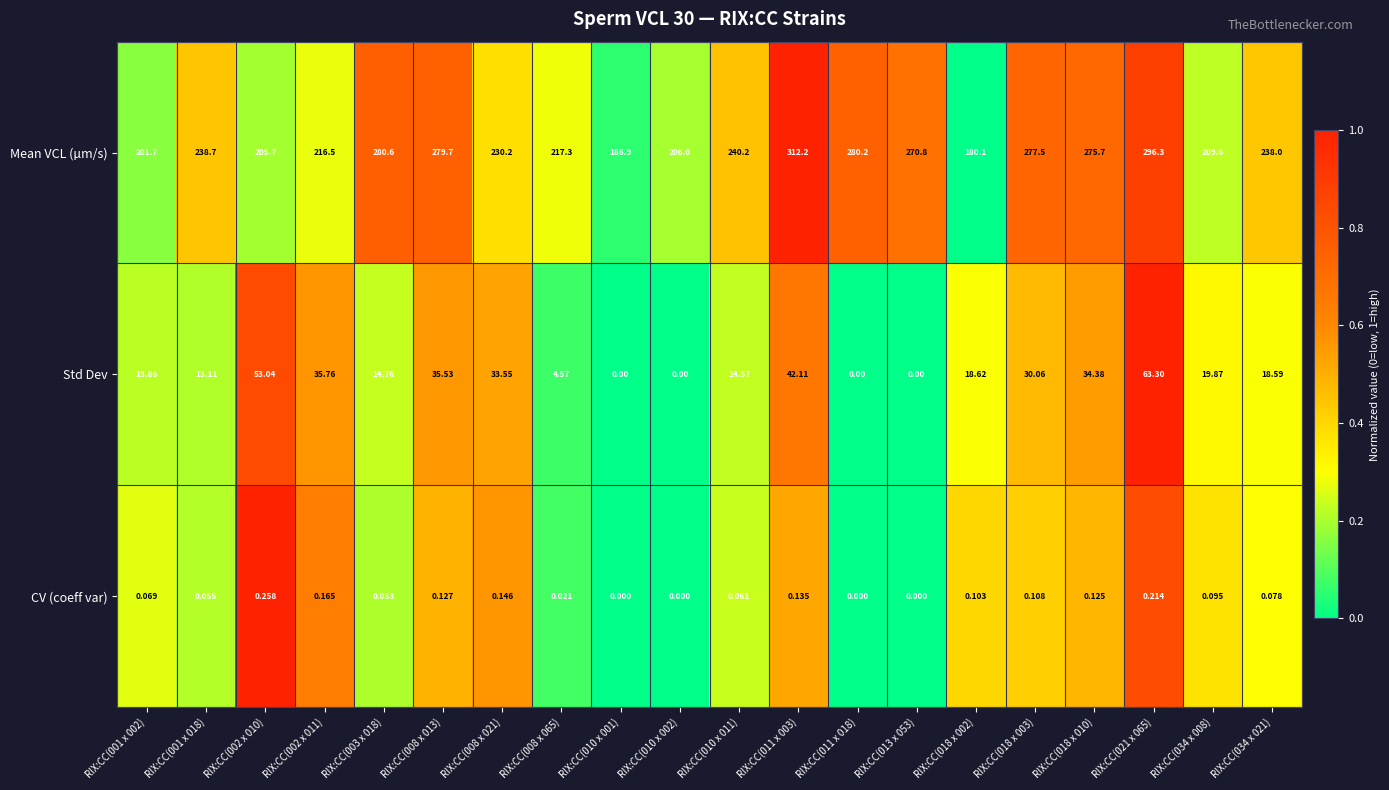

Is the value of CV (coeff var) at RIX:CC(034 x 008) greater than the value of Mean VCL (µm/s) at RIX:CC(002 x 011)?

No